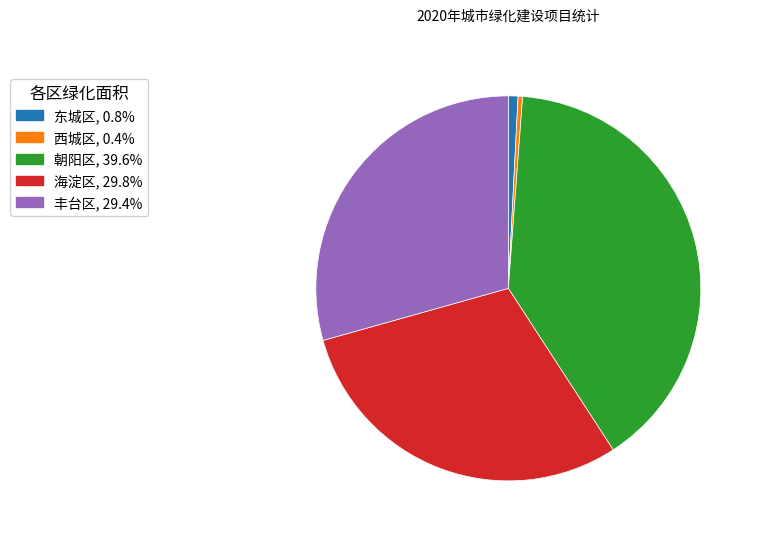

What is the ratio of the value at 丰台区 to the value at 海淀区?

1.0